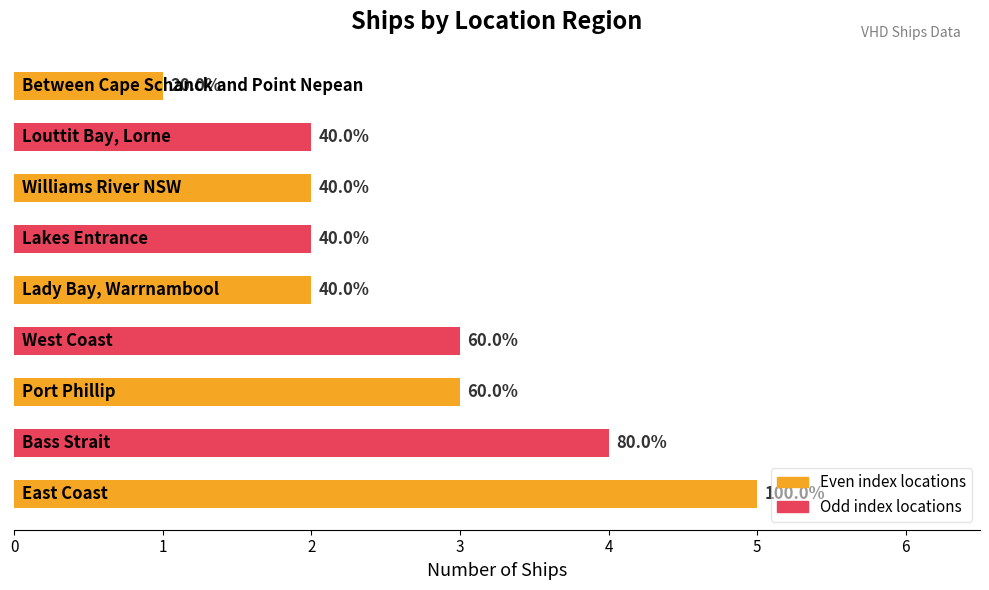

Does the chart contain any negative values?

No